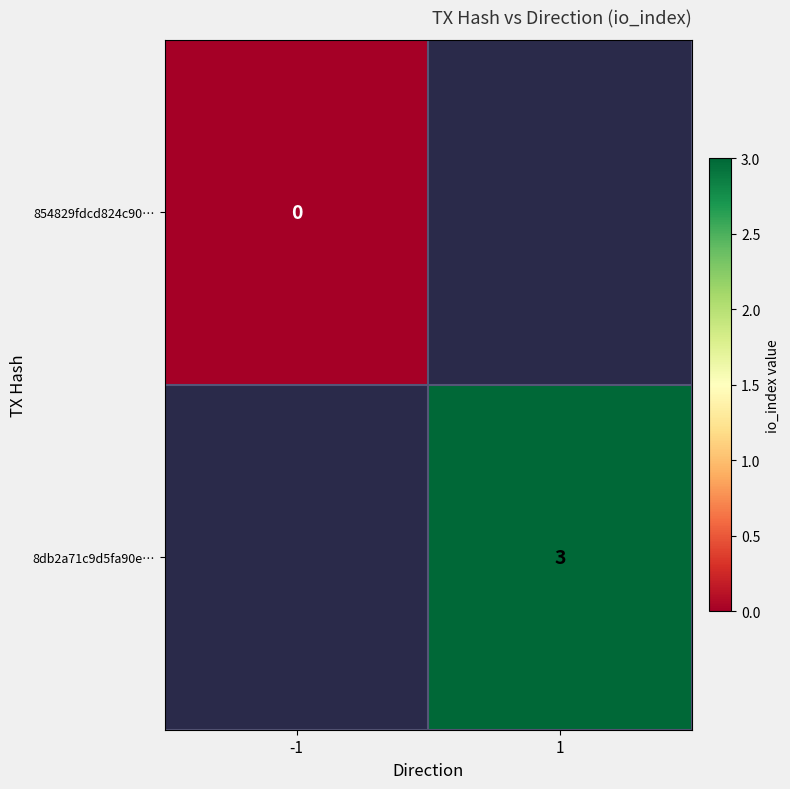

True or false: 8db2a71c9d5fa90e… has a value of 3 at 1.

True